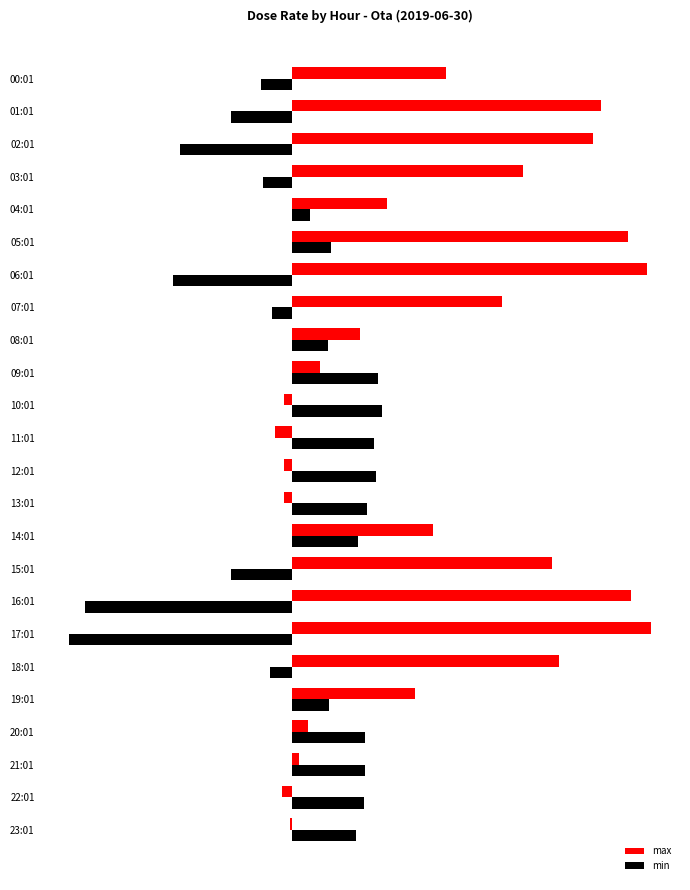

How many groups of bars are there?

24